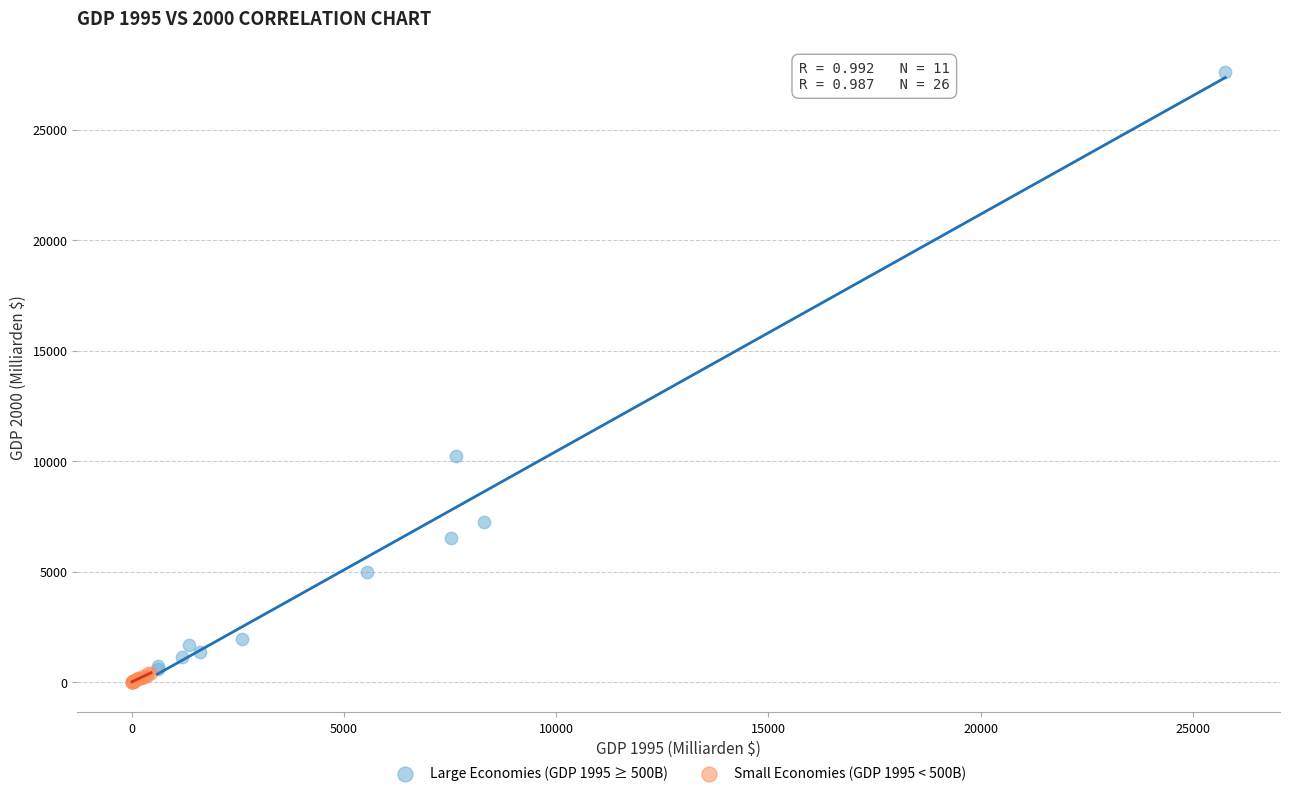

Which series contains the highest Y value?

Large Economies (GDP 1995 ≥ 500B)